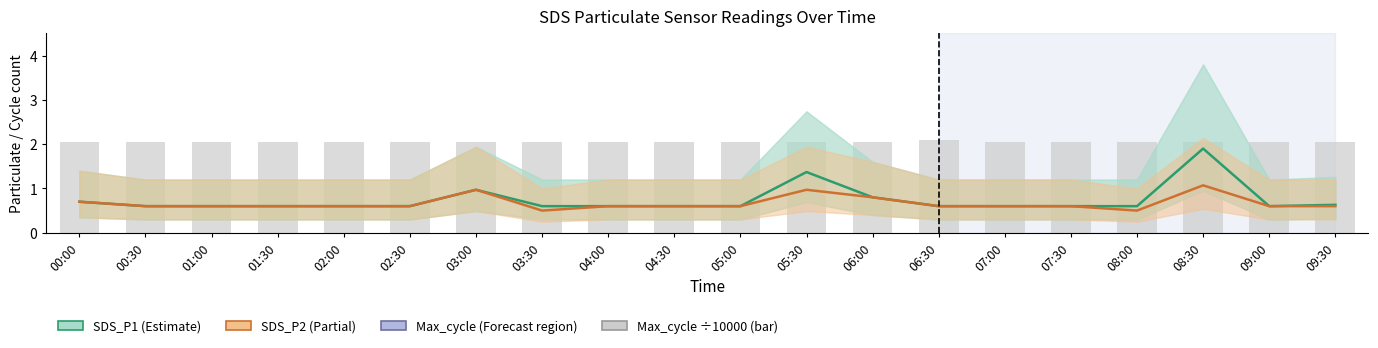

What is the total value across all series at 06:30?

3.3